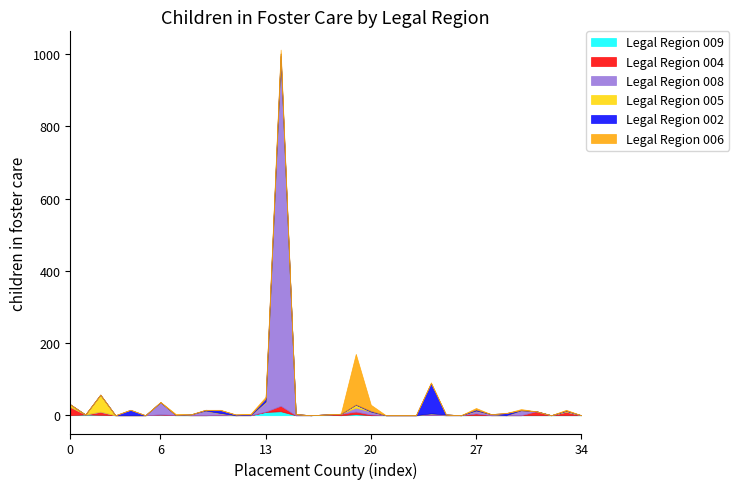

How many intersections are there between Legal Region 004 and Legal Region 008?

4